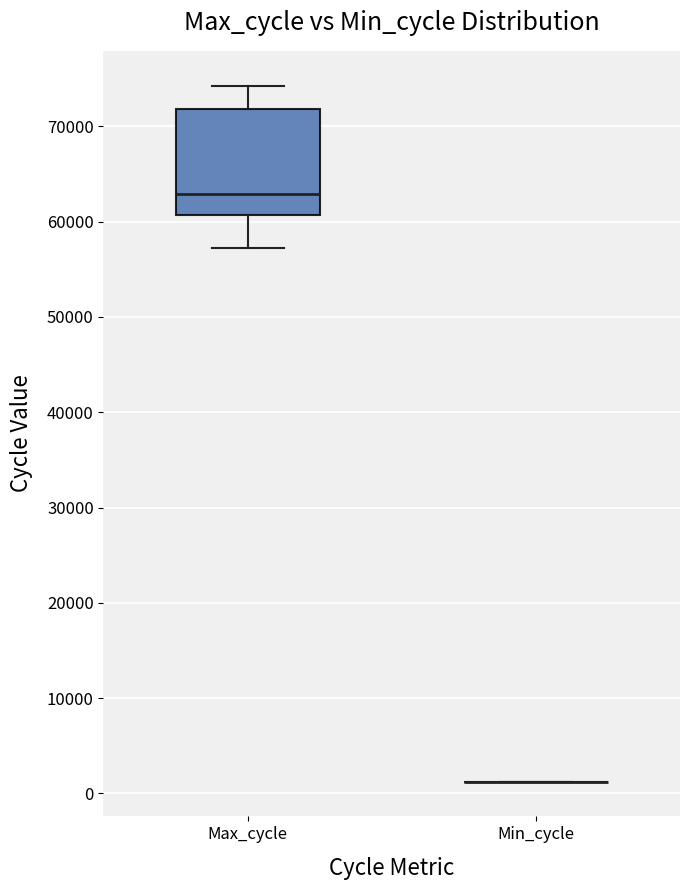

Which box is the tallest, from its lower edge to its upper edge?

Max_cycle